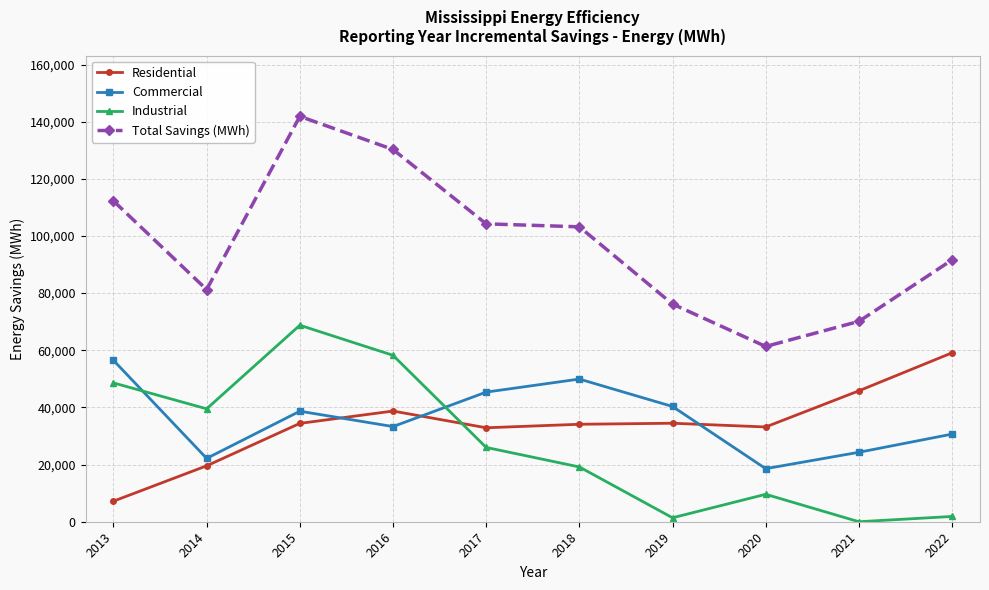

What are all the series names shown in the legend?

Residential, Commercial, Industrial, Total Savings (MWh)